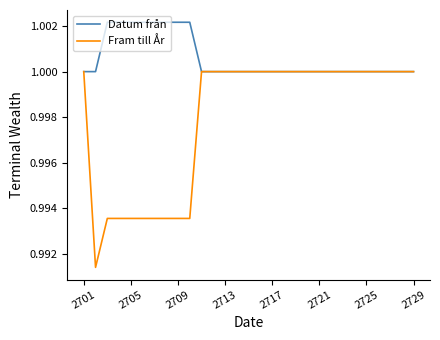

List the series in order of their peak value, lowest first.

Fram till År, Datum från